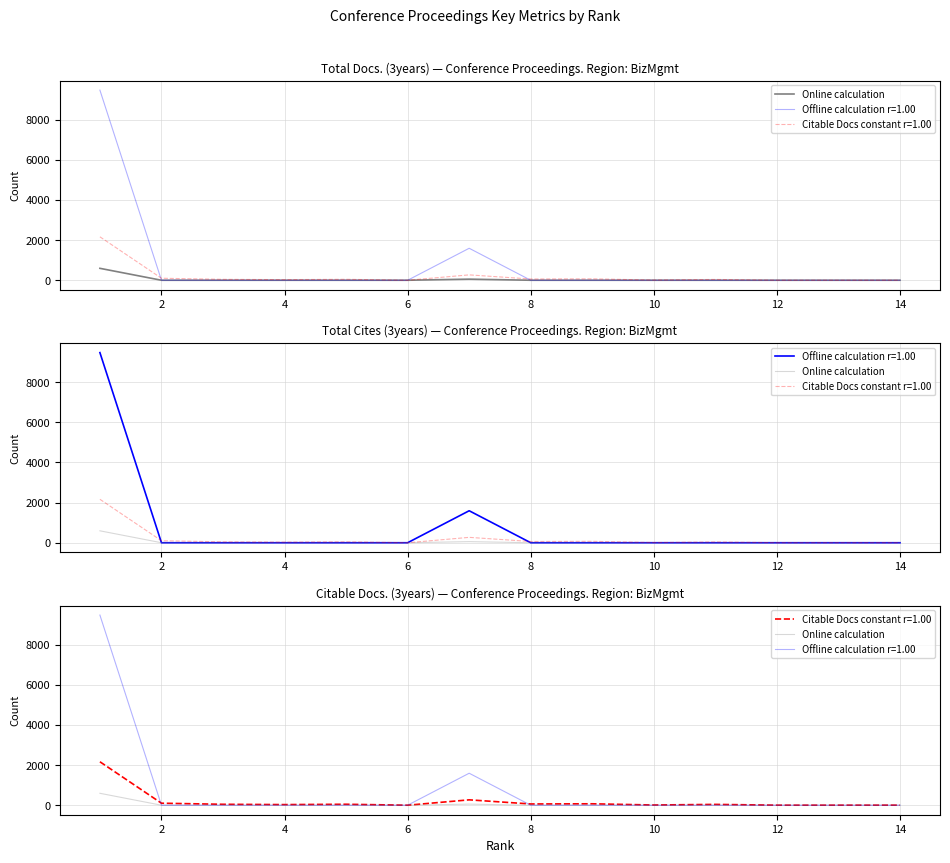

Which label corresponds to the smallest value in the chart?

2